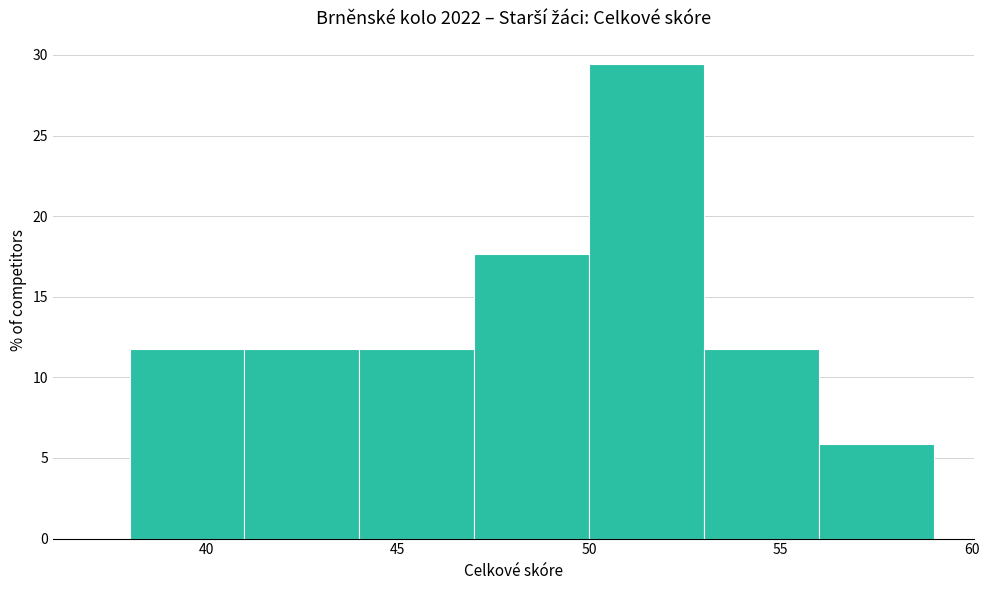

How tall is the bar that spans 44 to 47 on the x-axis? The values are not printed on the chart, so give them approximately, as read against the axis.

12.0